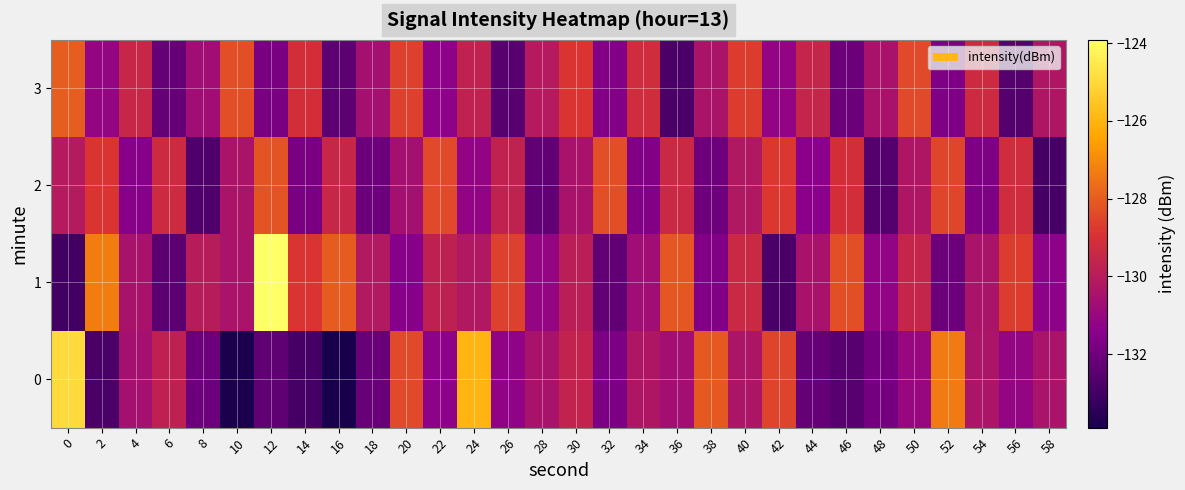

Which label corresponds to the smallest value in the chart?

16